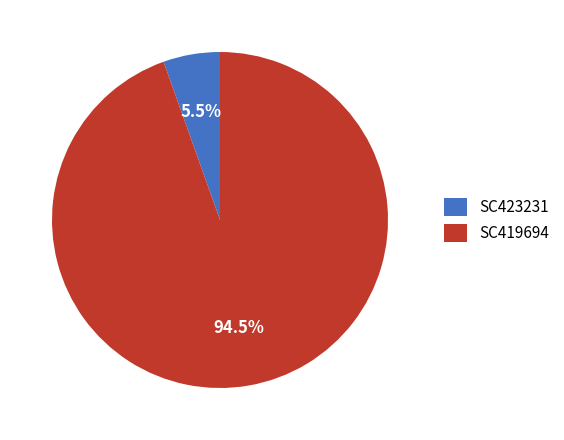

Is the sum of SC423231 and SC419694 greater than half?

Yes